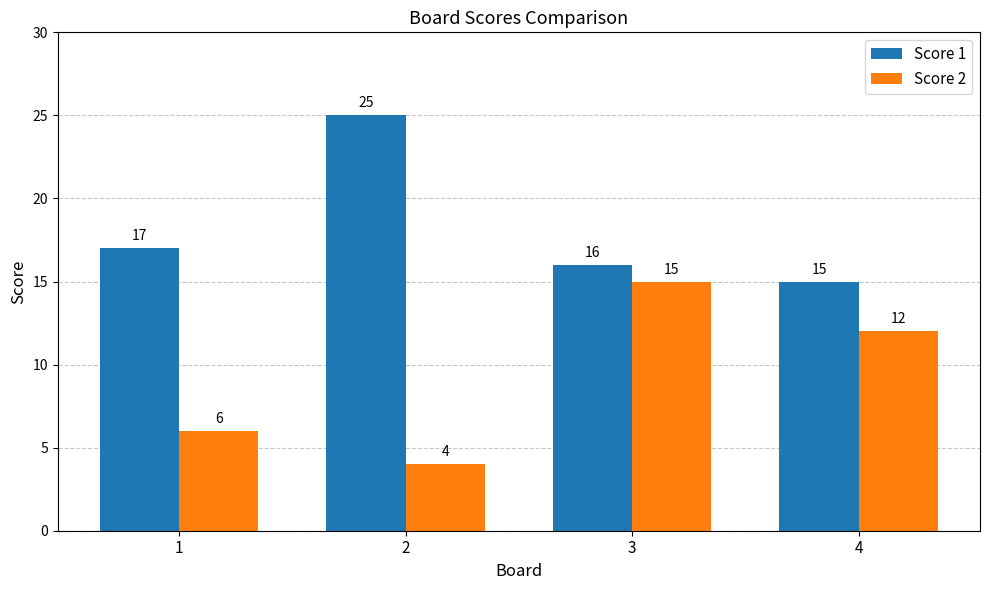

Which series changed the most between 2 and 3?

Score 2